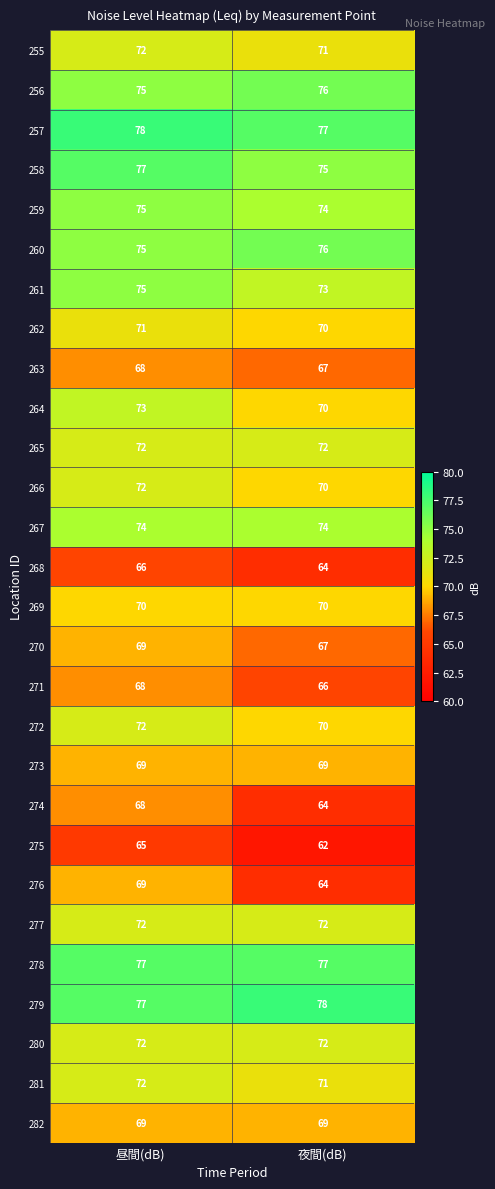

At how many categories does at least one series exceed 76?

2